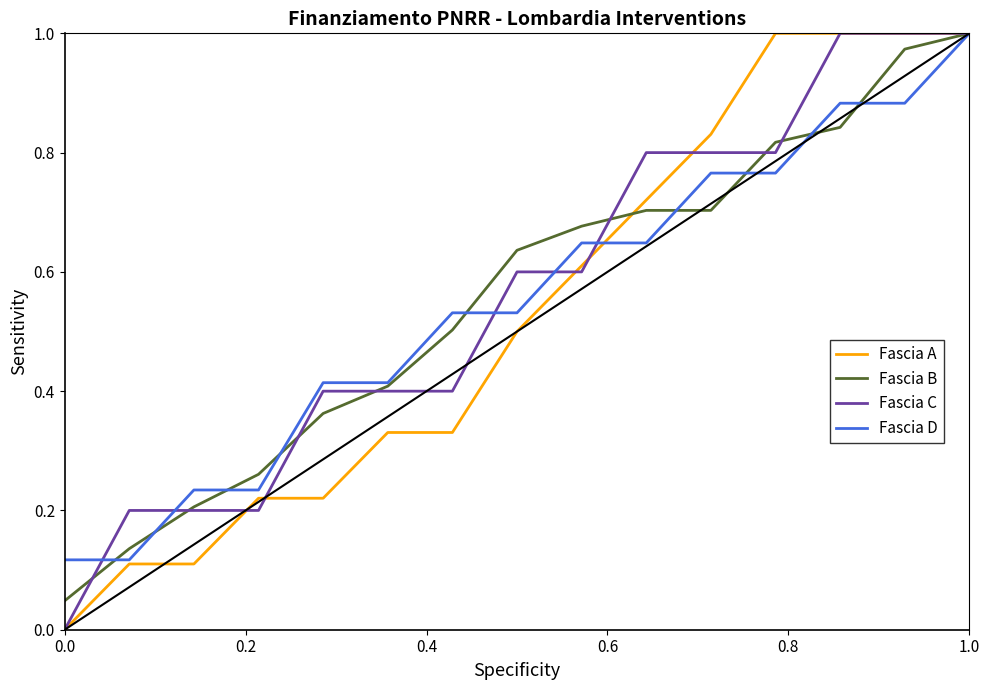

How many lines are shown in the chart?

4